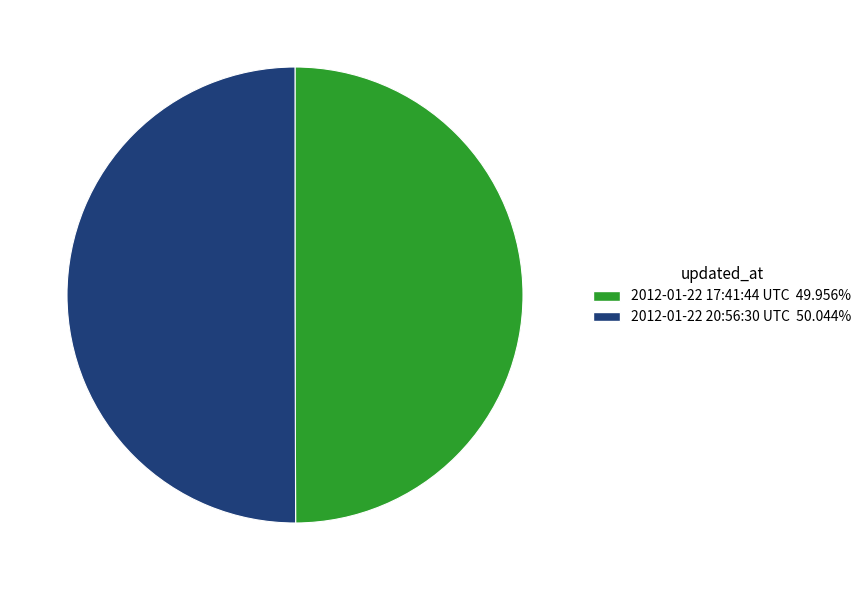

Approximately how many times larger is the value at 2012-01-22 17:41:44 UTC compared to 2012-01-22 20:56:30 UTC?

1.0